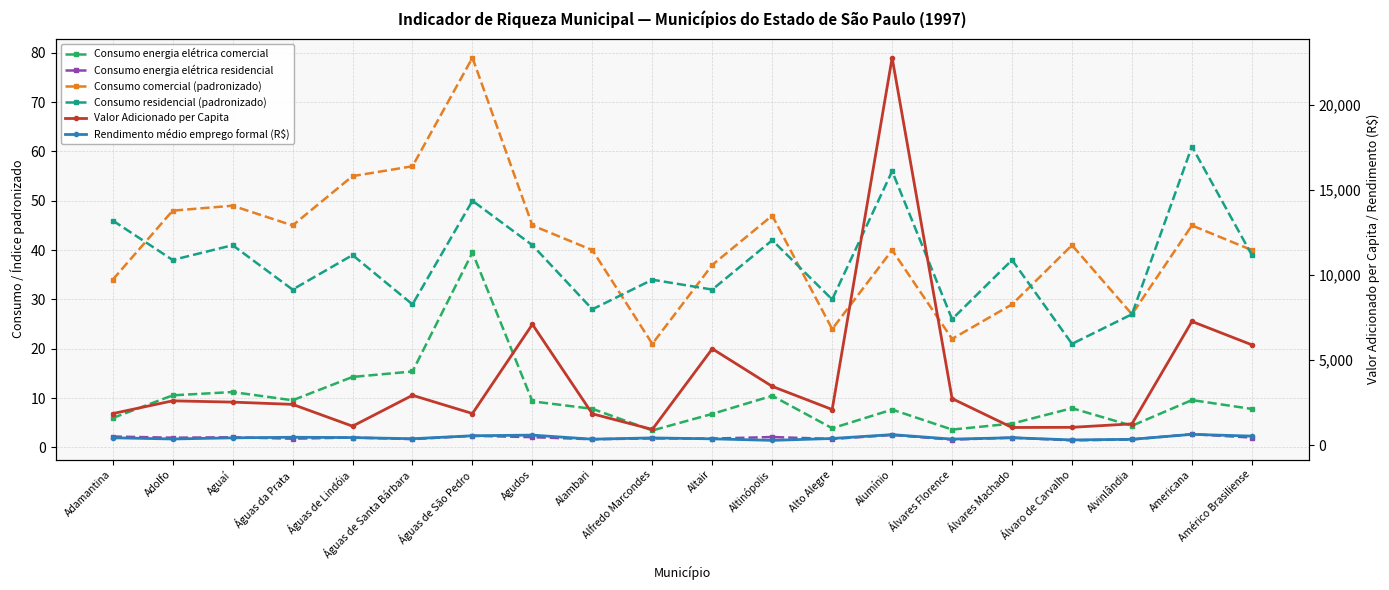

Reading right to left, what are all the values shown in this chart?

Consumo energia elétrica comercial: 7.8	9.6	4.4	8.0	4.8	3.6	7.7	3.9	10.5	6.8	3.4	7.8	9.3	39.5	15.4	14.3	9.6	11.2	10.6	6.0
Consumo energia elétrica residencial: 2.0	2.7	1.6	1.4	2.0	1.6	2.5	1.7	2.1	1.8	1.8	1.7	2.1	2.4	1.7	2.0	1.8	2.1	2.0	2.2
Consumo comercial (padronizado): 40.0	45.0	27.0	41.0	29.0	22.0	40.0	24.0	47.0	37.0	21.0	40.0	45.0	79.0	57.0	55.0	45.0	49.0	48.0	34.0
Consumo residencial (padronizado): 39.0	61.0	27.0	21.0	38.0	26.0	56.0	30.0	42.0	32.0	34.0	28.0	41.0	50.0	29.0	39.0	32.0	41.0	38.0	46.0
Valor Adicionado per Capita: 5894.7	7268.1	1255.3	1051.4	1042.8	2738.7	22749.9	2097.3	3455.4	5663.2	928.7	1844.2	7098.5	1861.9	2932.1	1119.5	2399.4	2531.9	2606.8	1859.1
Rendimento médio emprego formal (R$): 536.6	639.0	347.4	312.3	440.2	359.6	623.4	396.4	285.6	375.8	430.2	355.4	595.1	555.8	382.5	449.6	468.8	434.0	368.1	437.6